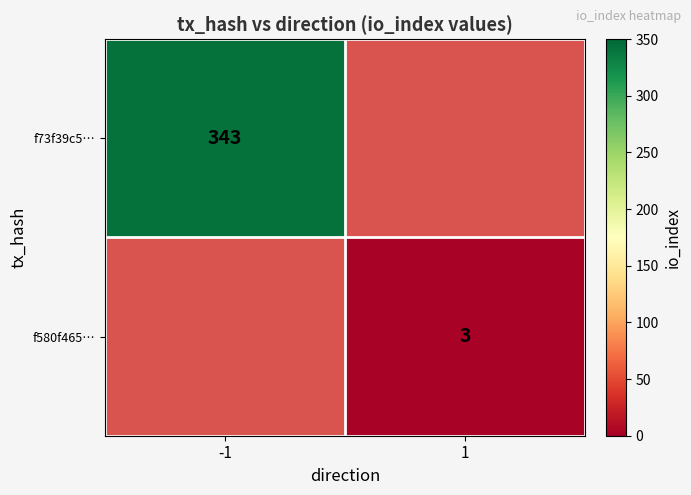

Which label corresponds to the largest value in the chart?

-1